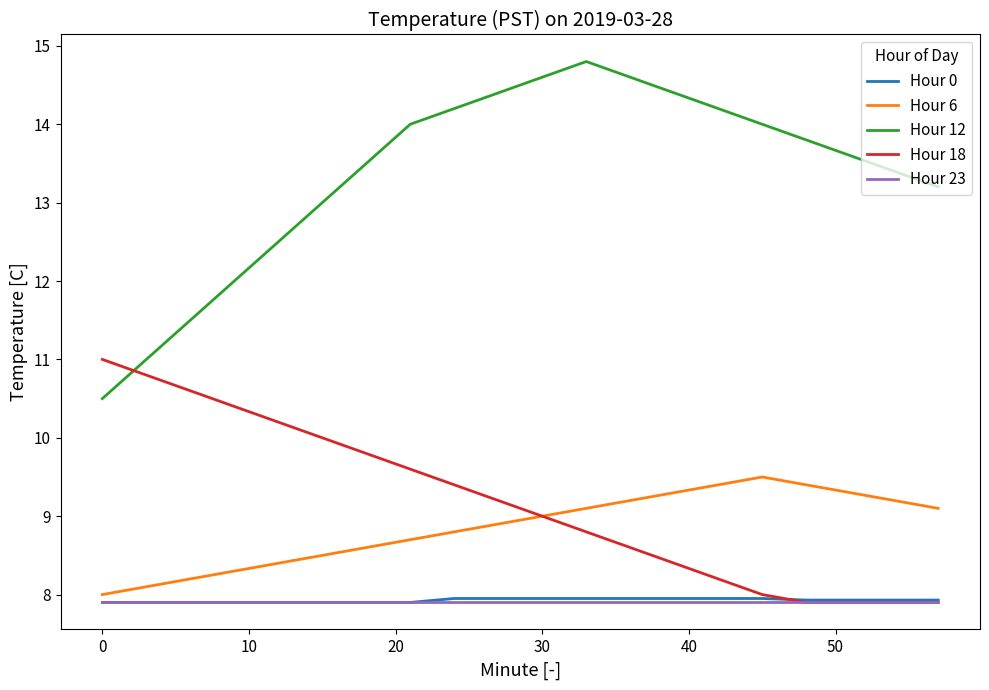

In Hour 12, how many points are higher than both neighbors (excluding endpoints)?

1